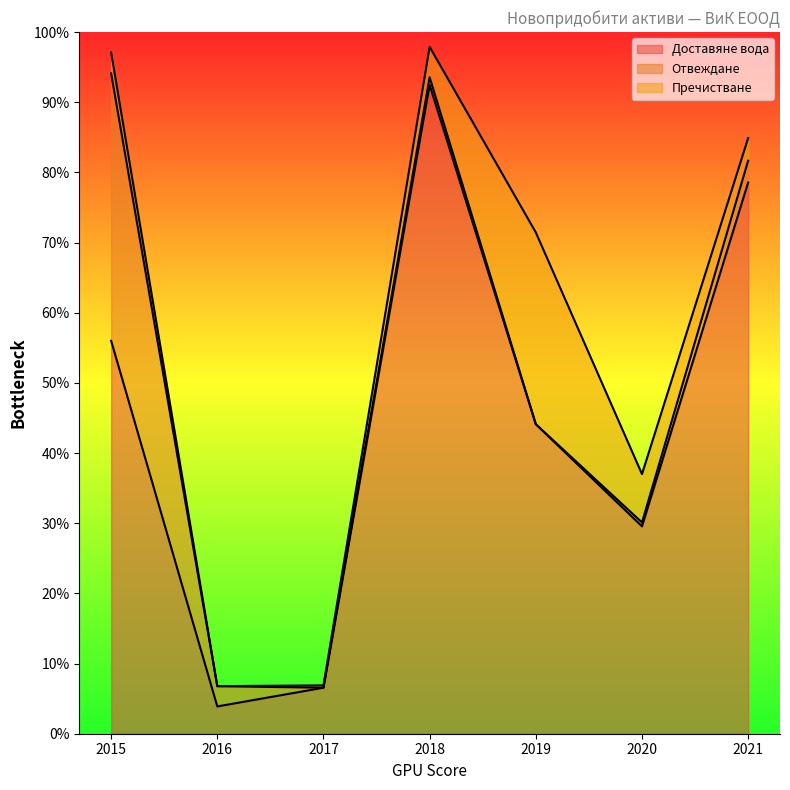

At which category does Отвеждане reach its first local valley?

2017